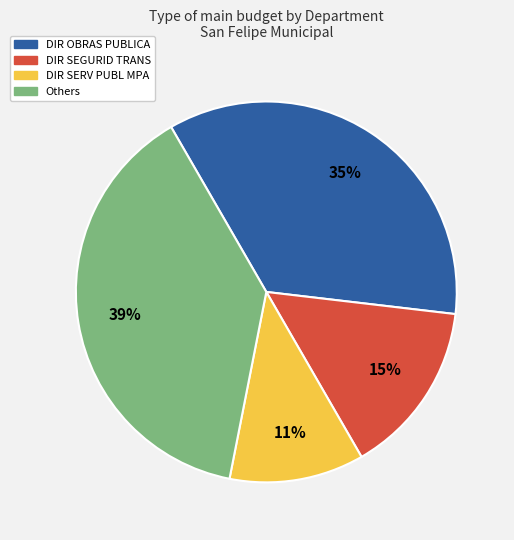

Is there any slice that represents more than half of the pie?

No